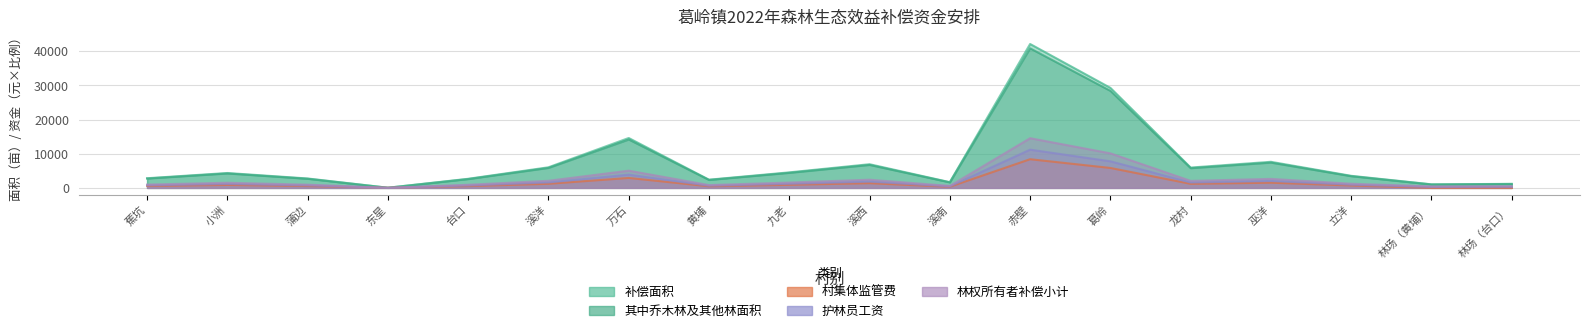

What is the greatest value displayed?

42152.0